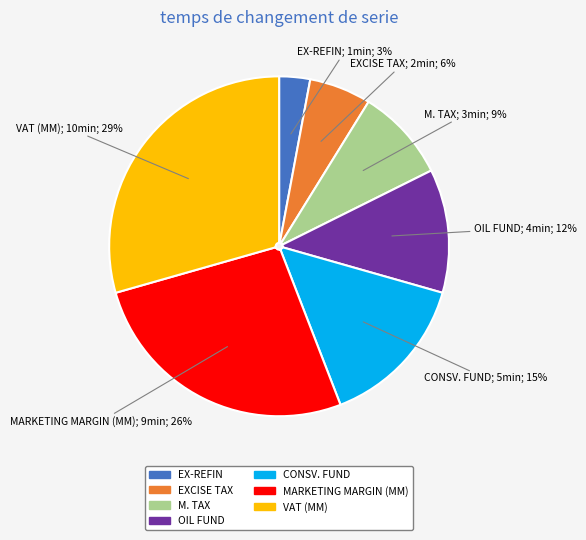

Which slice is the largest?

VAT (MM)